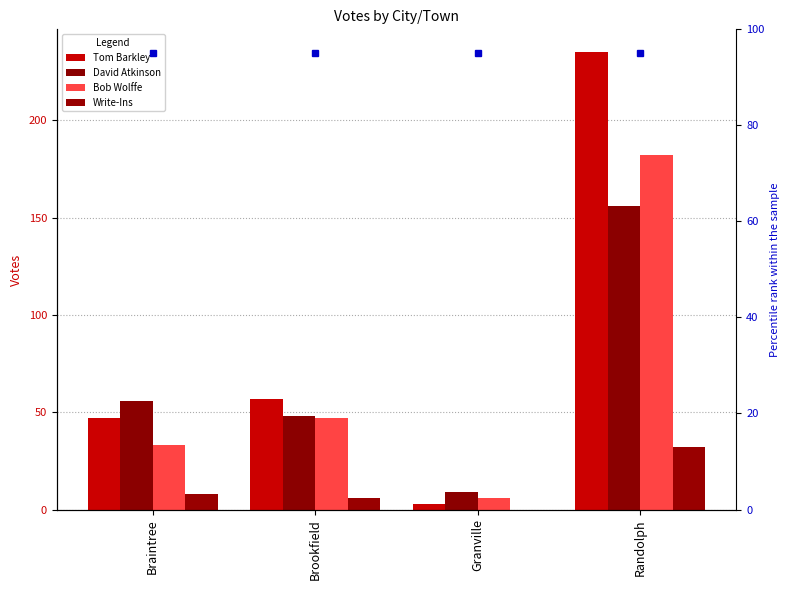

What position from the left is Brookfield?

2